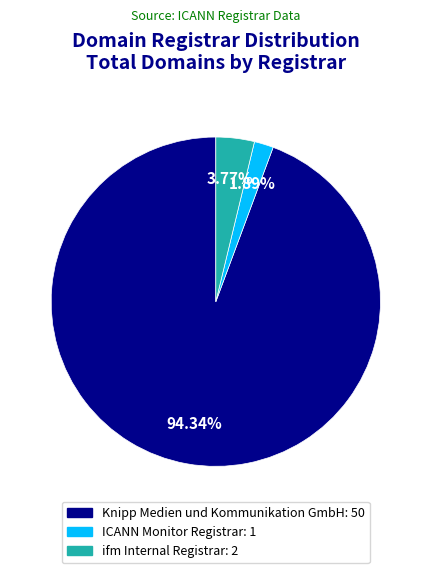

Which category has the biggest portion of the pie?

Knipp Medien und Kommunikation GmbH